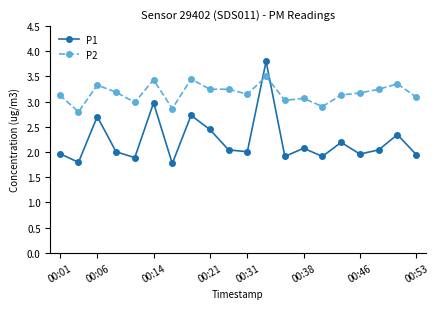

Which series has the largest total across all categories?

P2